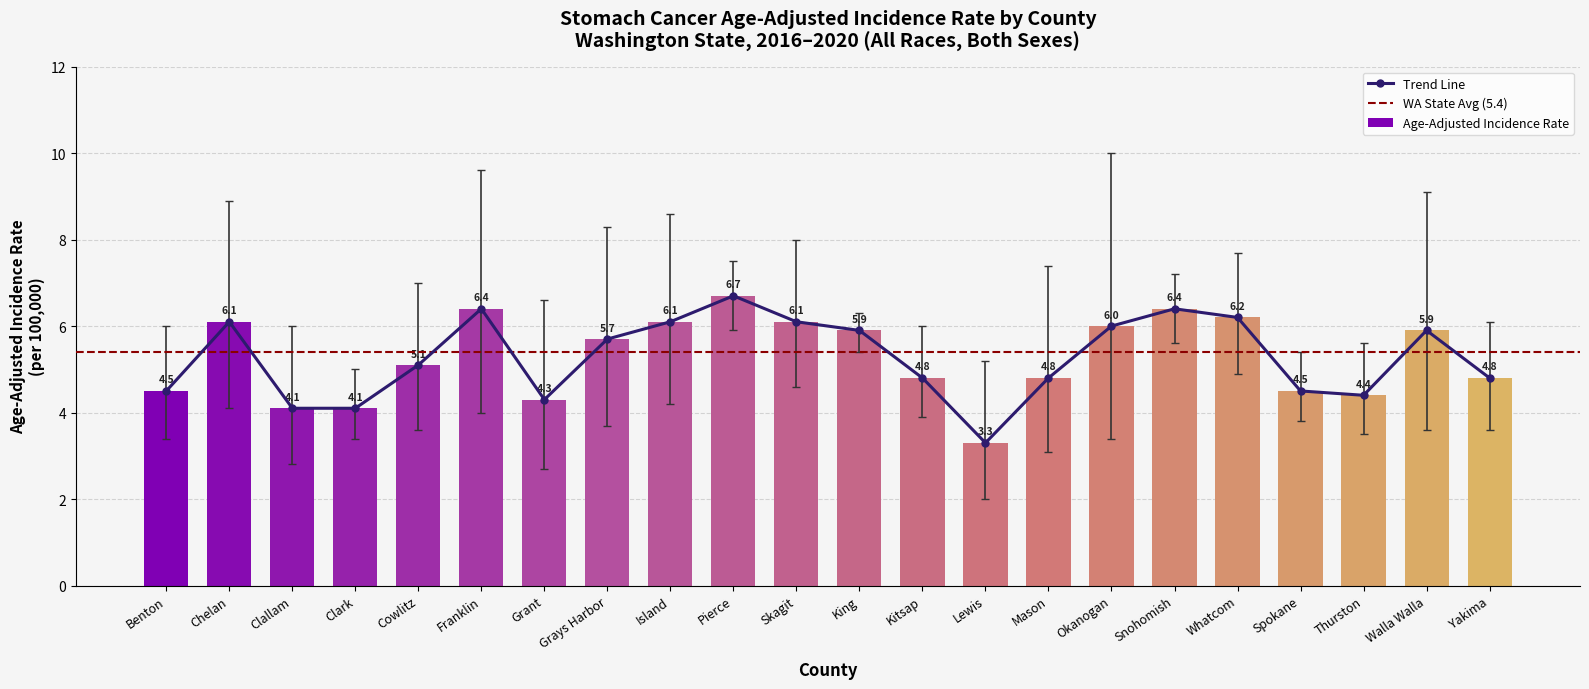

What is the difference between the Age-Adjusted Incidence Rate values at Pierce and Thurston?

2.3